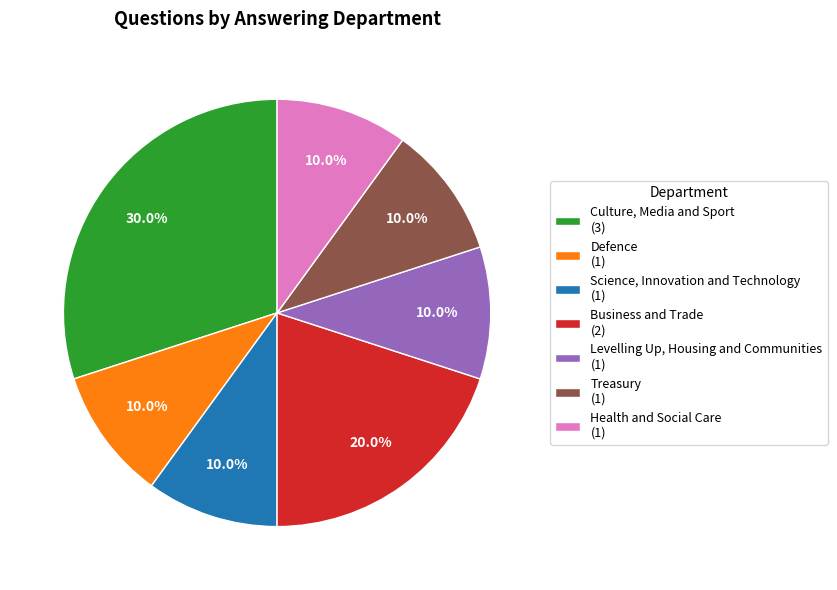

Is there any slice that represents more than half of the pie?

No